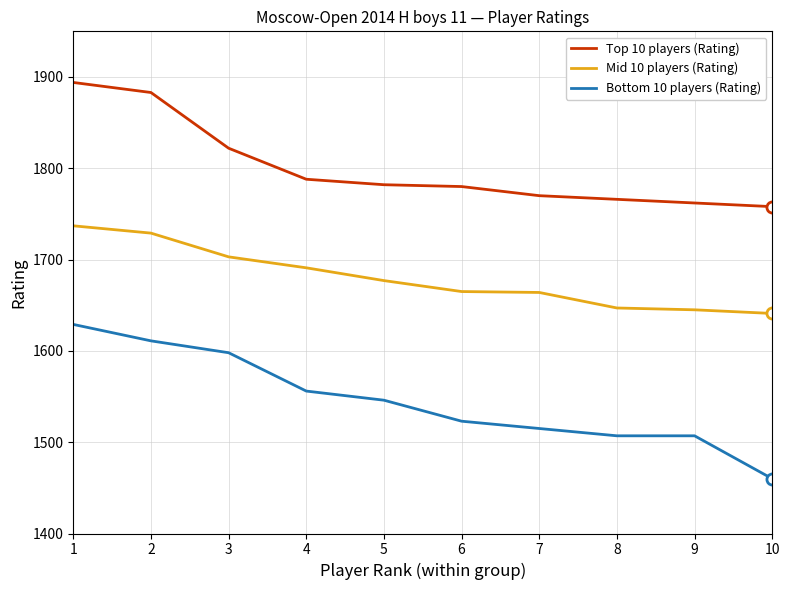

Rank the series by their average value, from lowest to highest.

Bottom 10 players (Rating), Mid 10 players (Rating), Top 10 players (Rating)